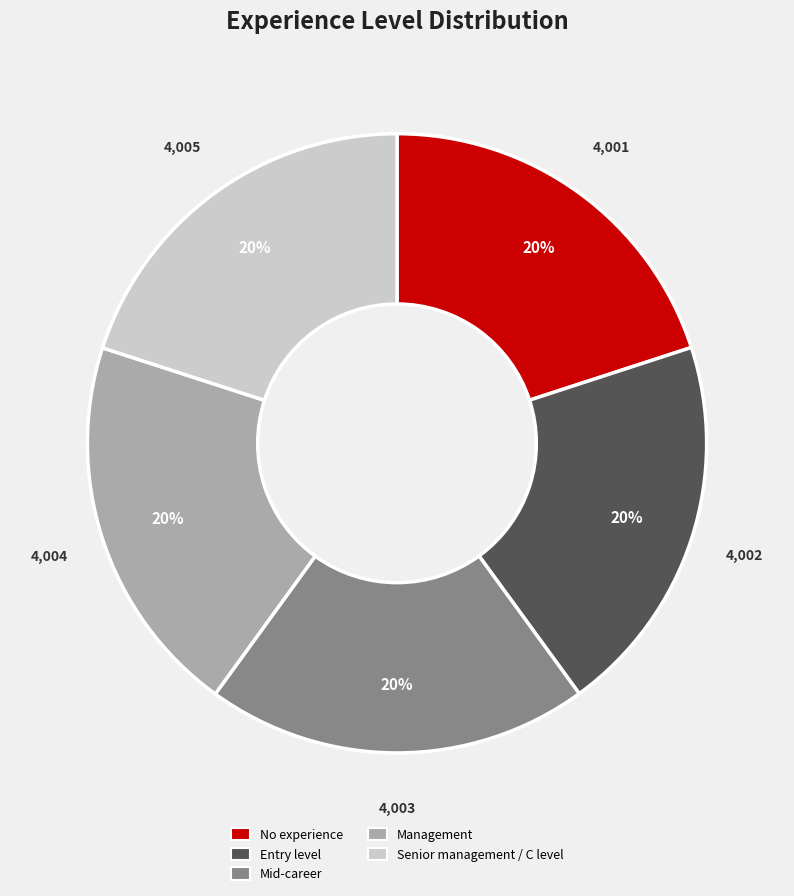

Do Management and No experience together represent more than half of the pie?

No